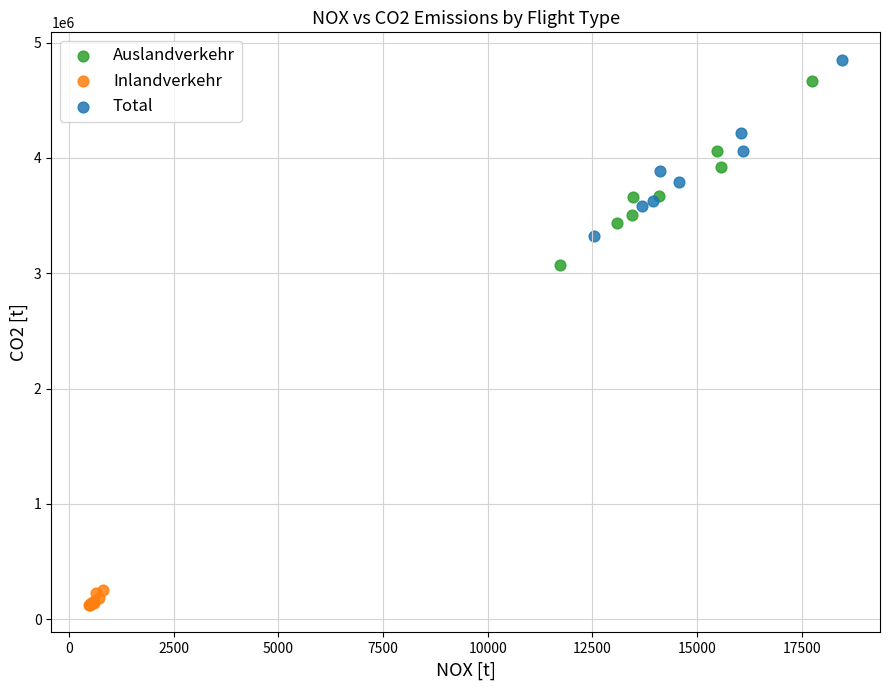

Which series has the largest Y range (max minus min)?

Auslandverkehr